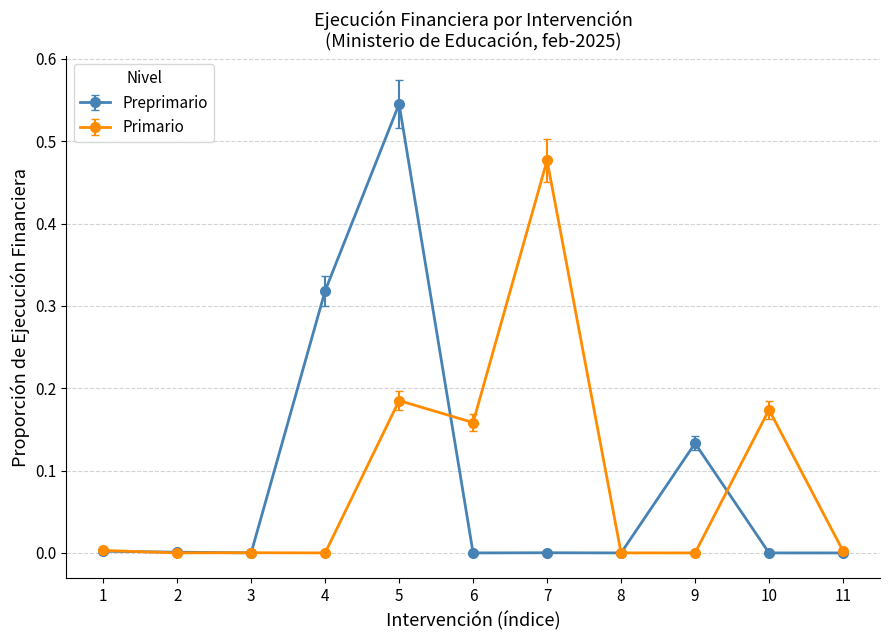

Rank the series at 5 from lowest to highest value.

Primario, Preprimario